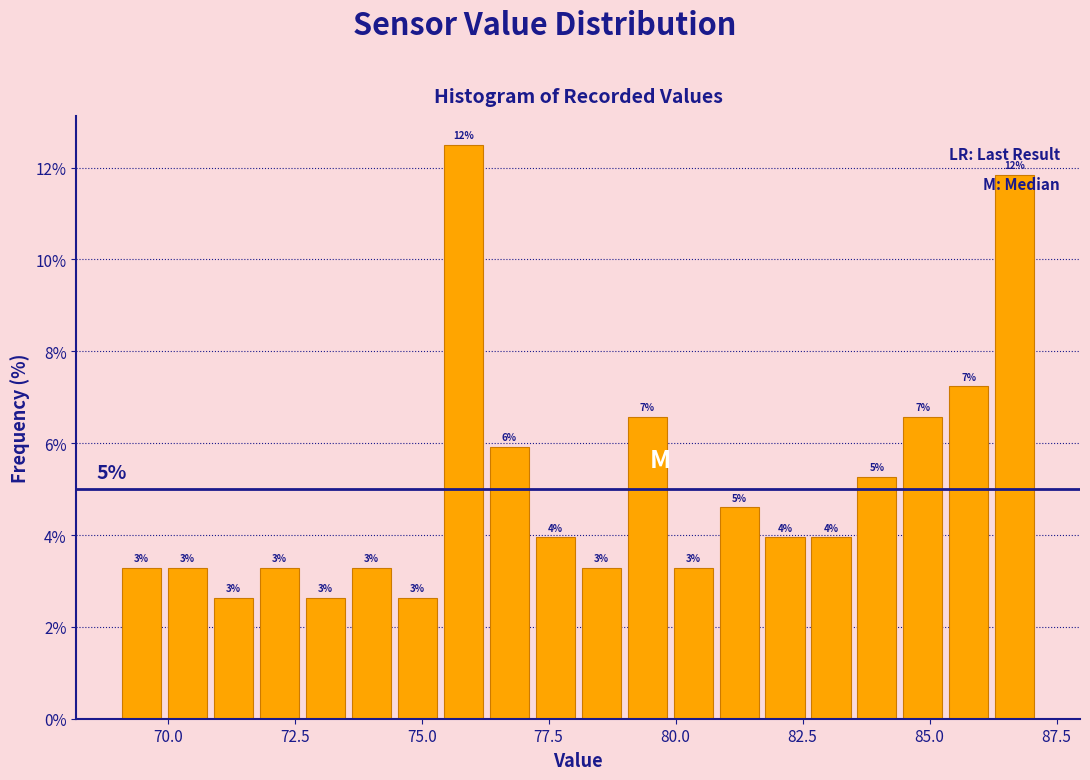

Around what value on the x-axis is the tallest bar? Give the approximate position of its centre, as read against the axis.

76.0